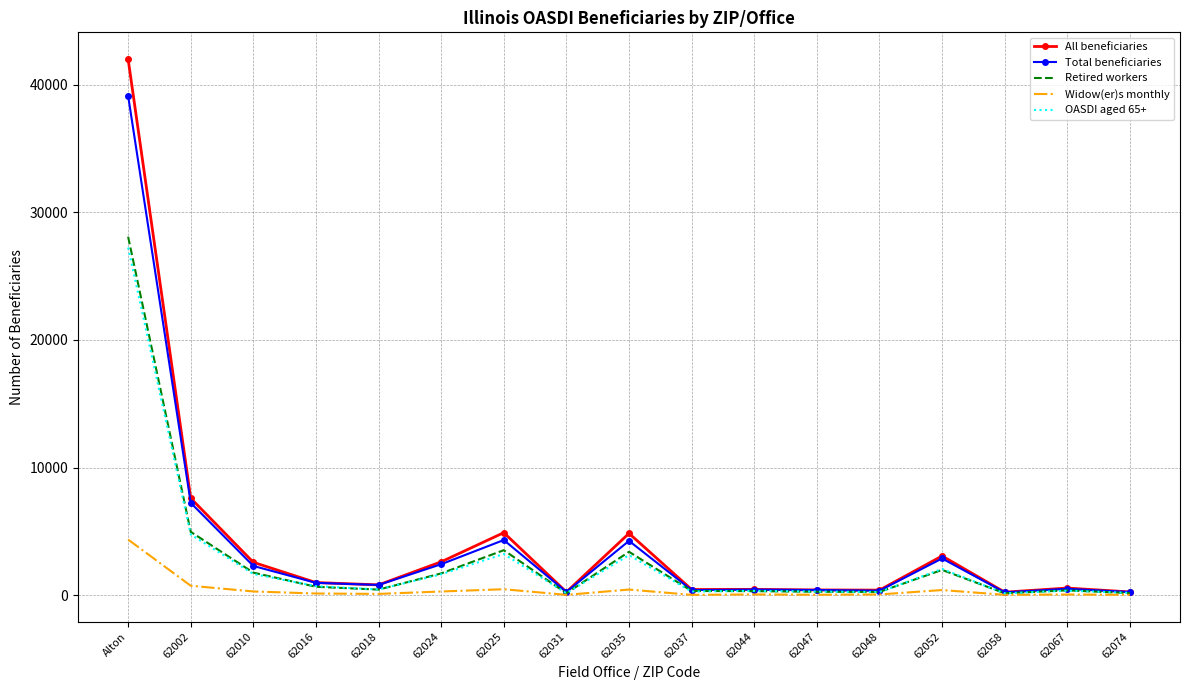

What is the maximum value shown in the chart?

42006